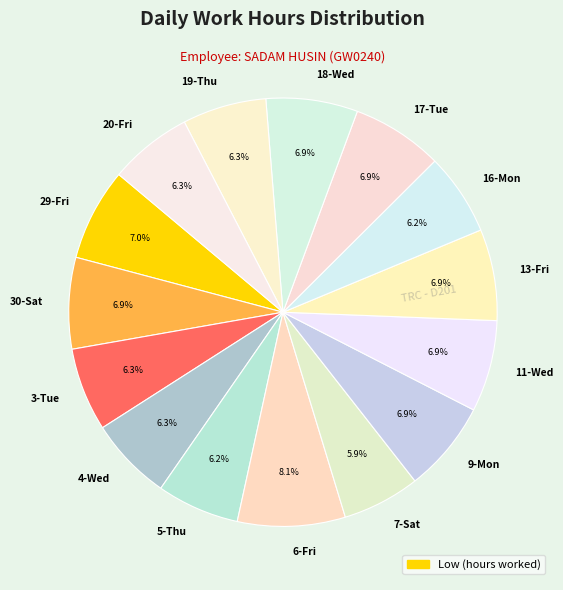

To the nearest percent, what portion does 11-Wed represent?

7%